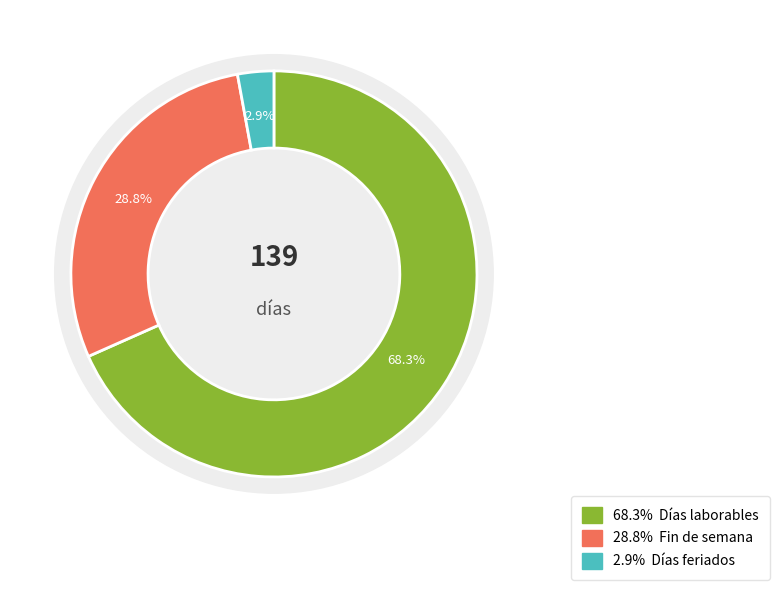

Between Días (Total) and Días feriados, which is larger?

Días (Total)